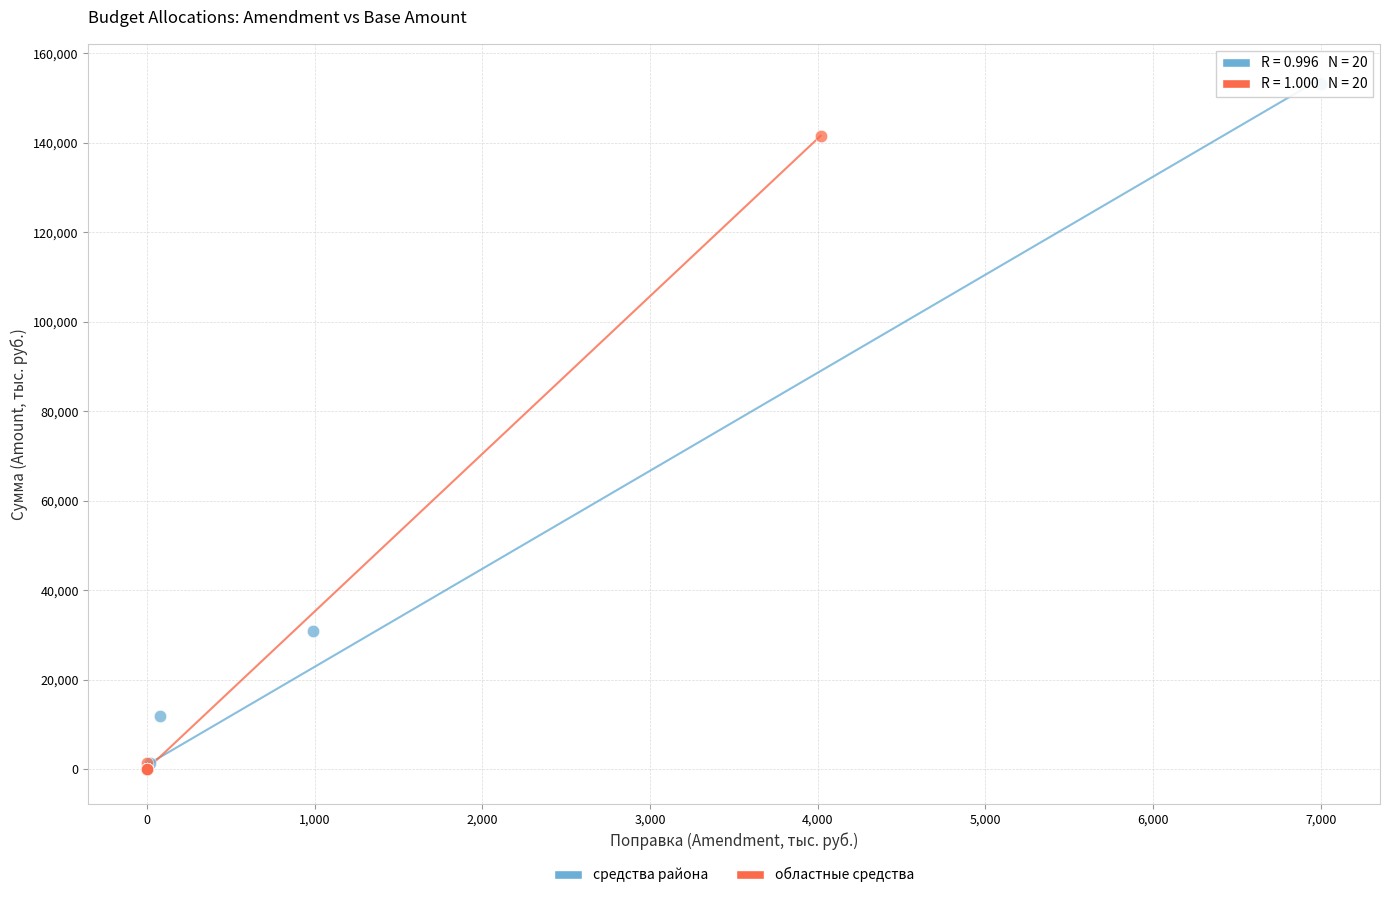

Which series has the widest spread of Y values?

средства района